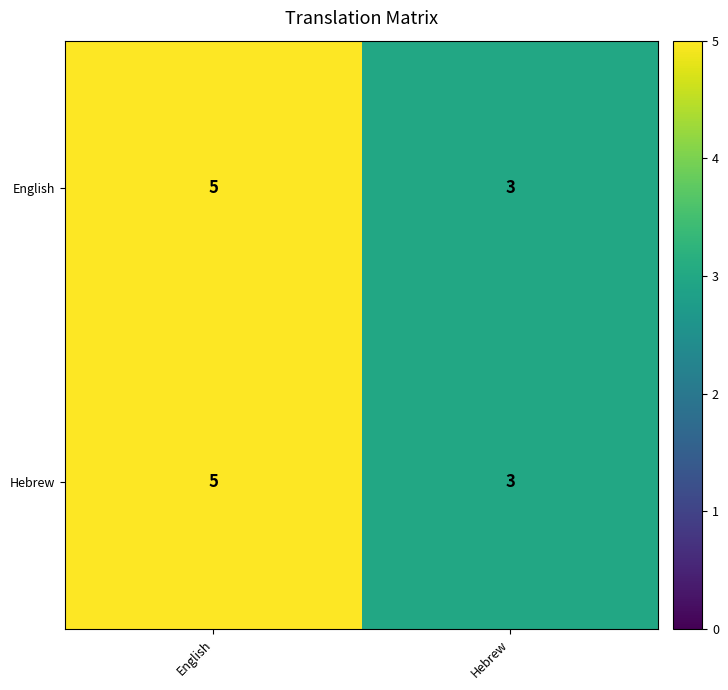

At which category is the sum across all series the highest?

English